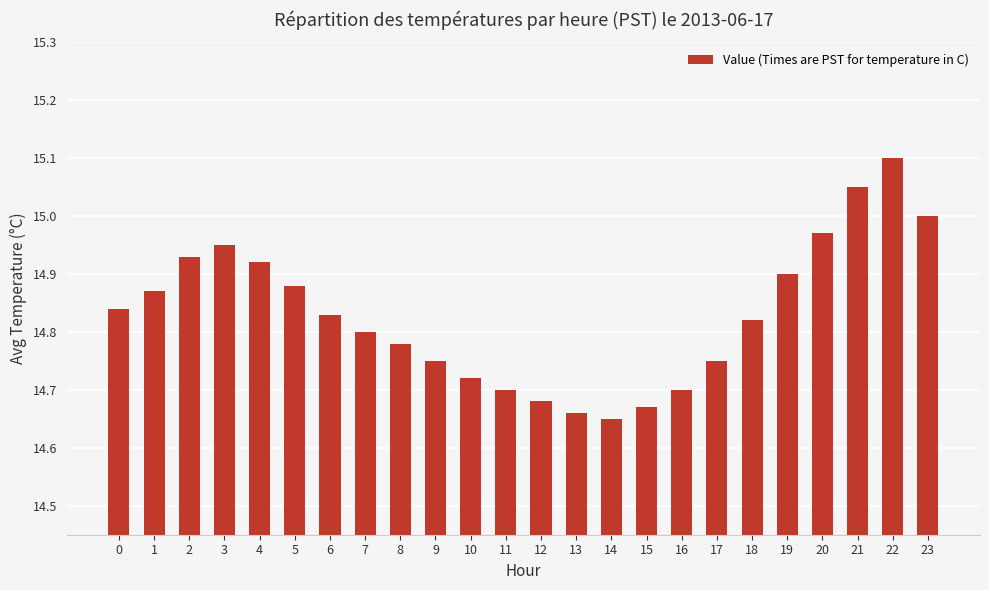

At which category does the chart reach its peak across all series?

22